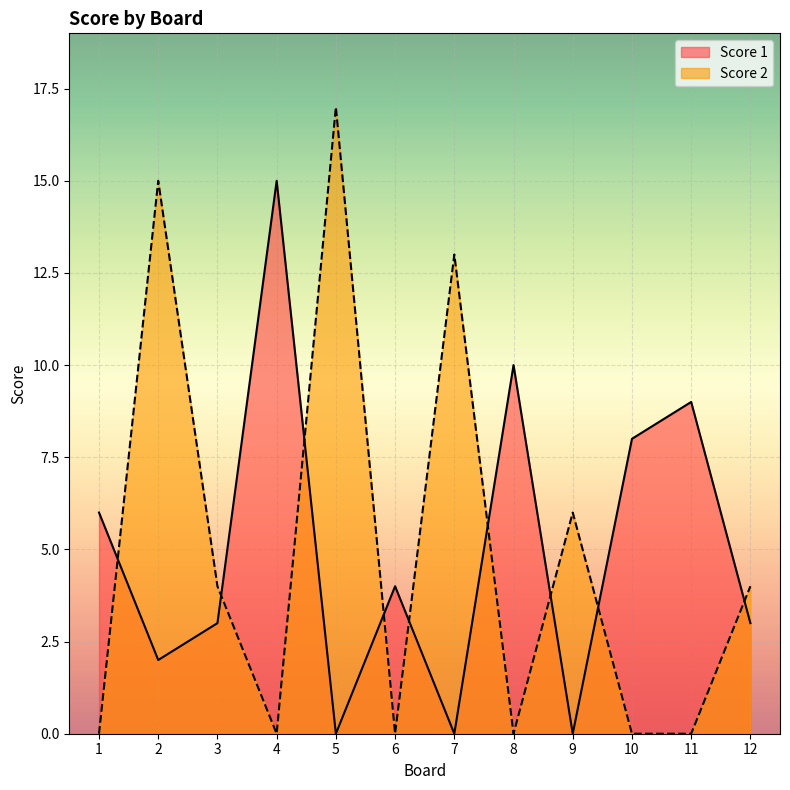

Reading left to right, what are all the values shown in this chart?

Score 1: 6	2	3	15	0	4	0	10	0	8	9	3
Score 2: 0	15	4	0	17	0	13	0	6	0	0	4